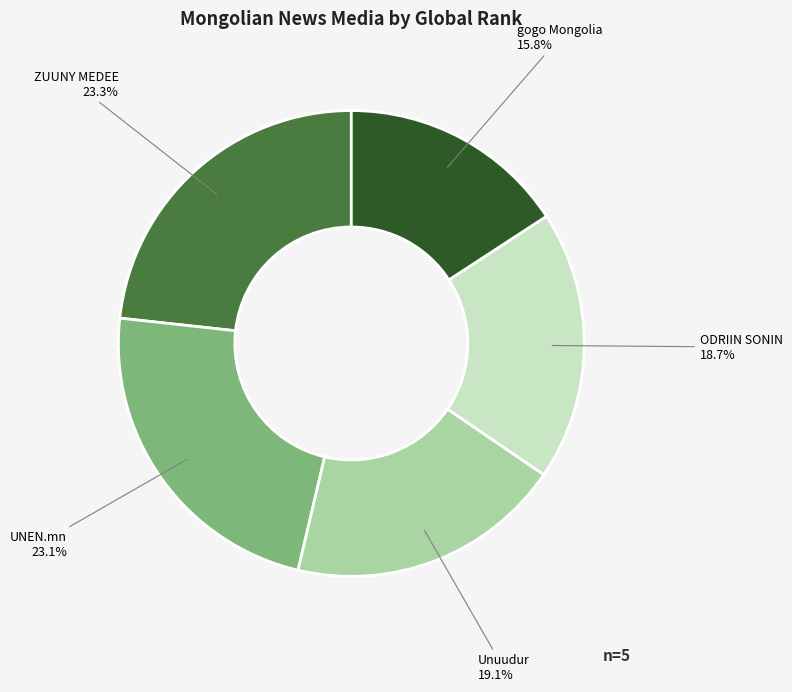

Is there any slice that represents more than half of the pie?

No